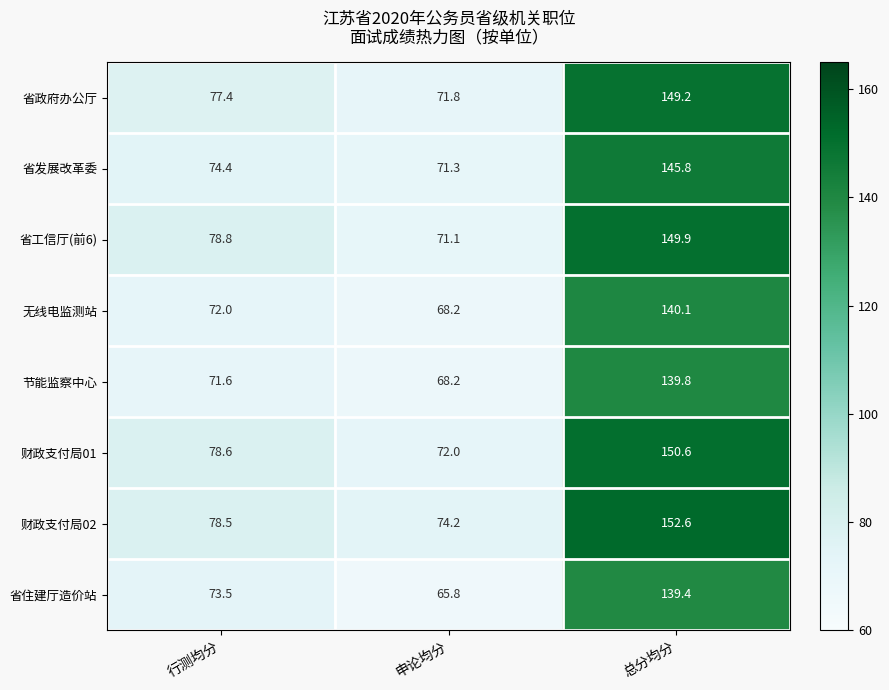

What value does the 节能监察中心 series have at 行测均分?

71.6